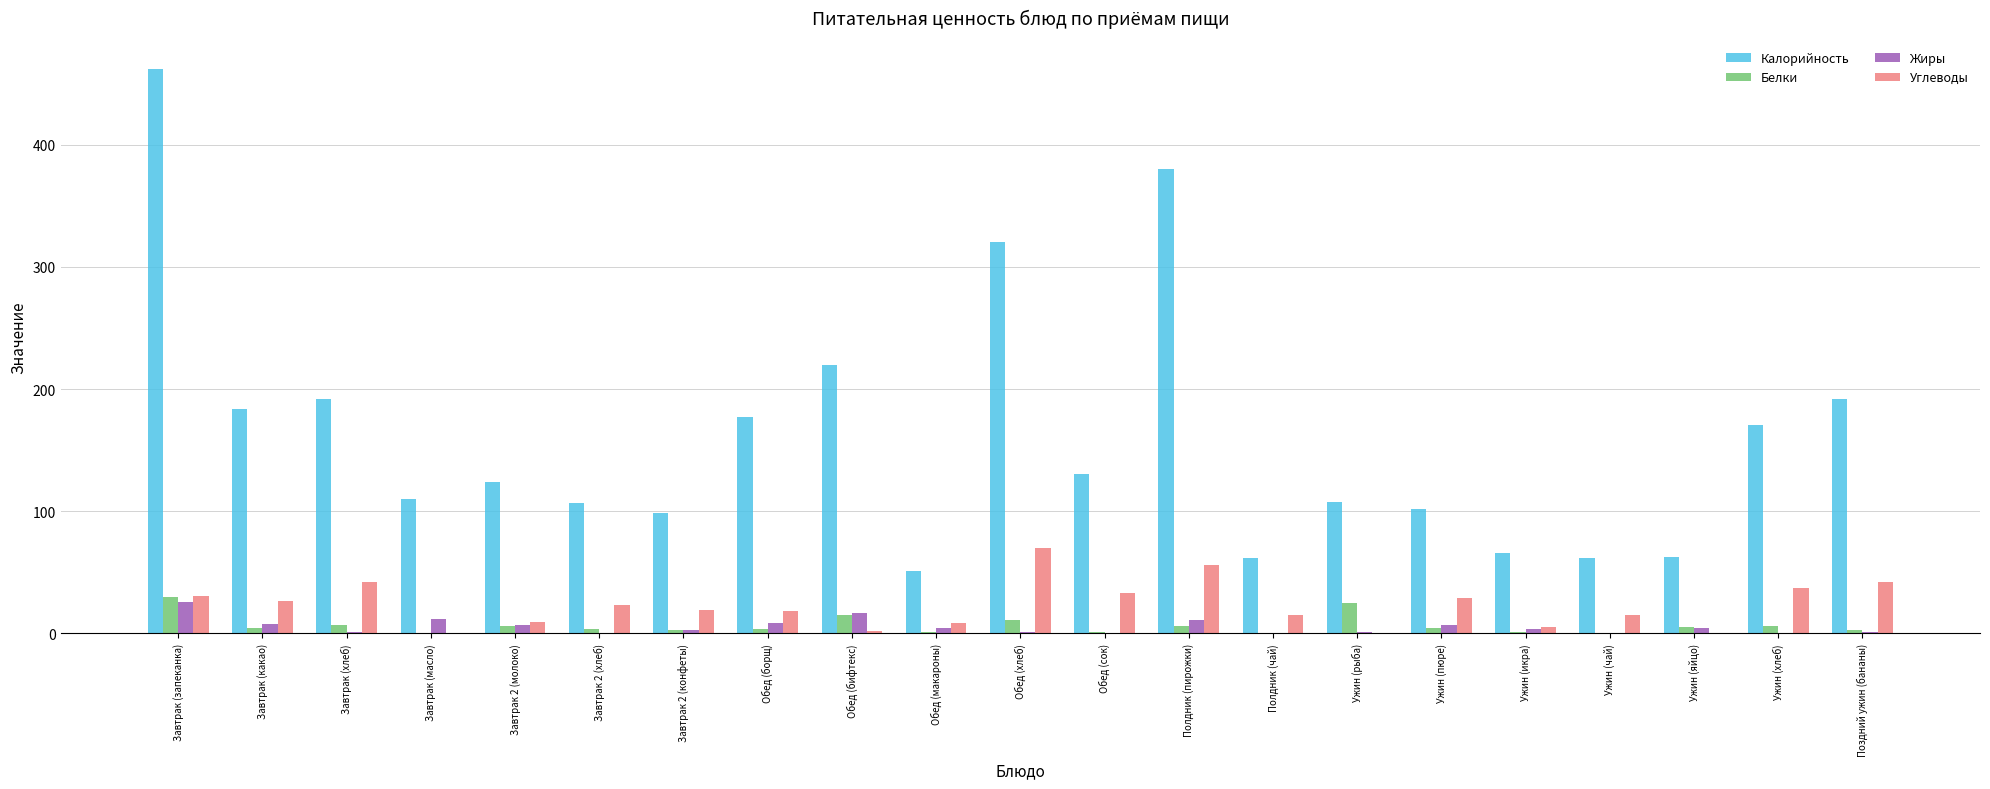

The Белки series shows 4.8 at Завтрак (какао). True or false?

True